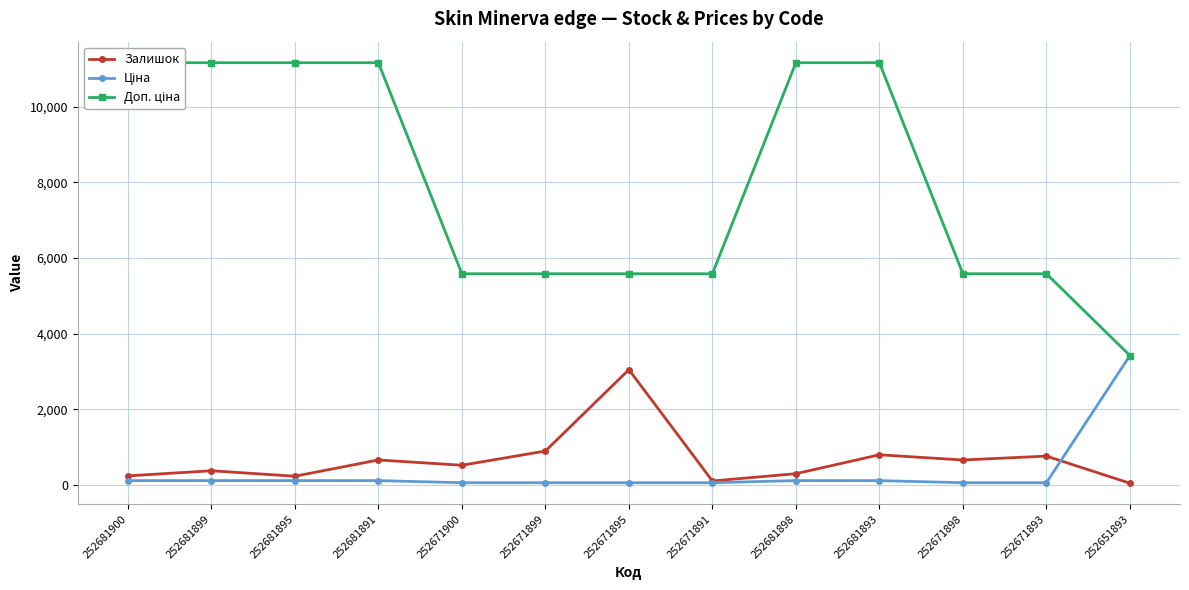

At which label is Доп. ціна closest to 7295?

252671900